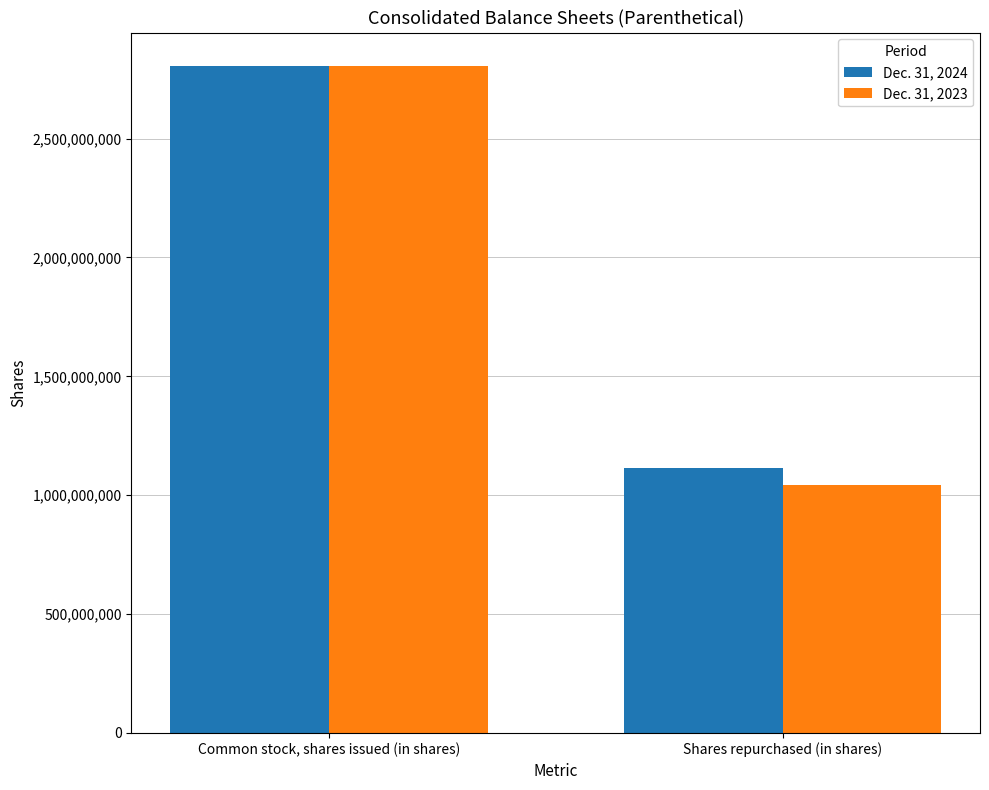

Count the Dec. 31, 2023 values in the range 1042499542 to 2805961317.

2